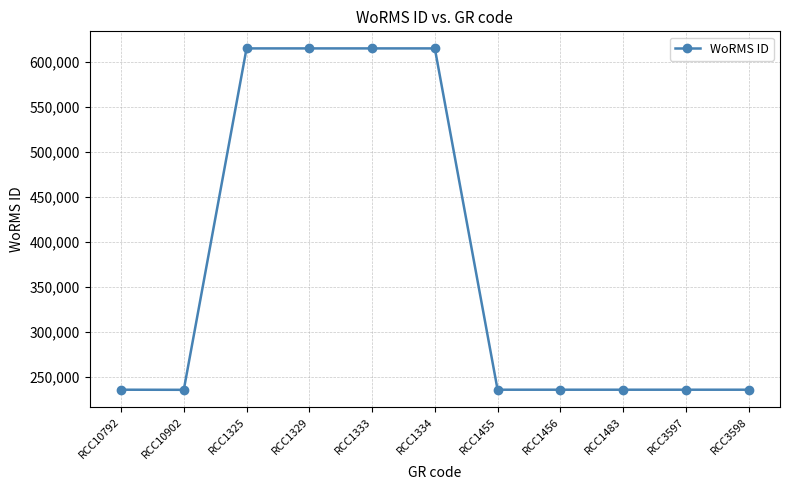

How many values are below 235975?

2